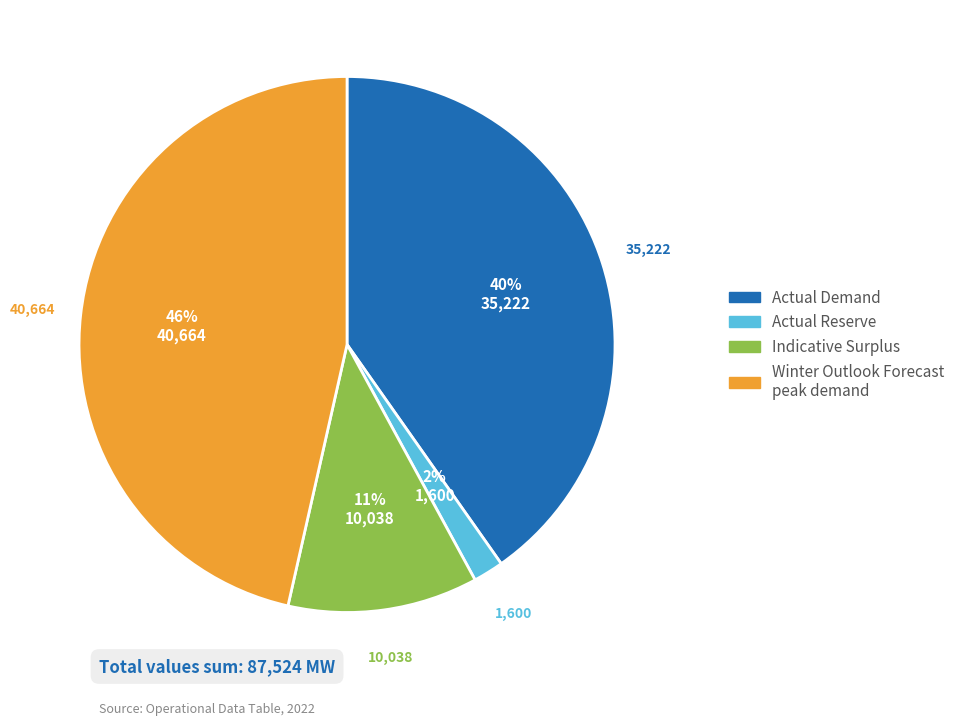

What percentage is the Actual Demand slice, to the nearest percent?

40%